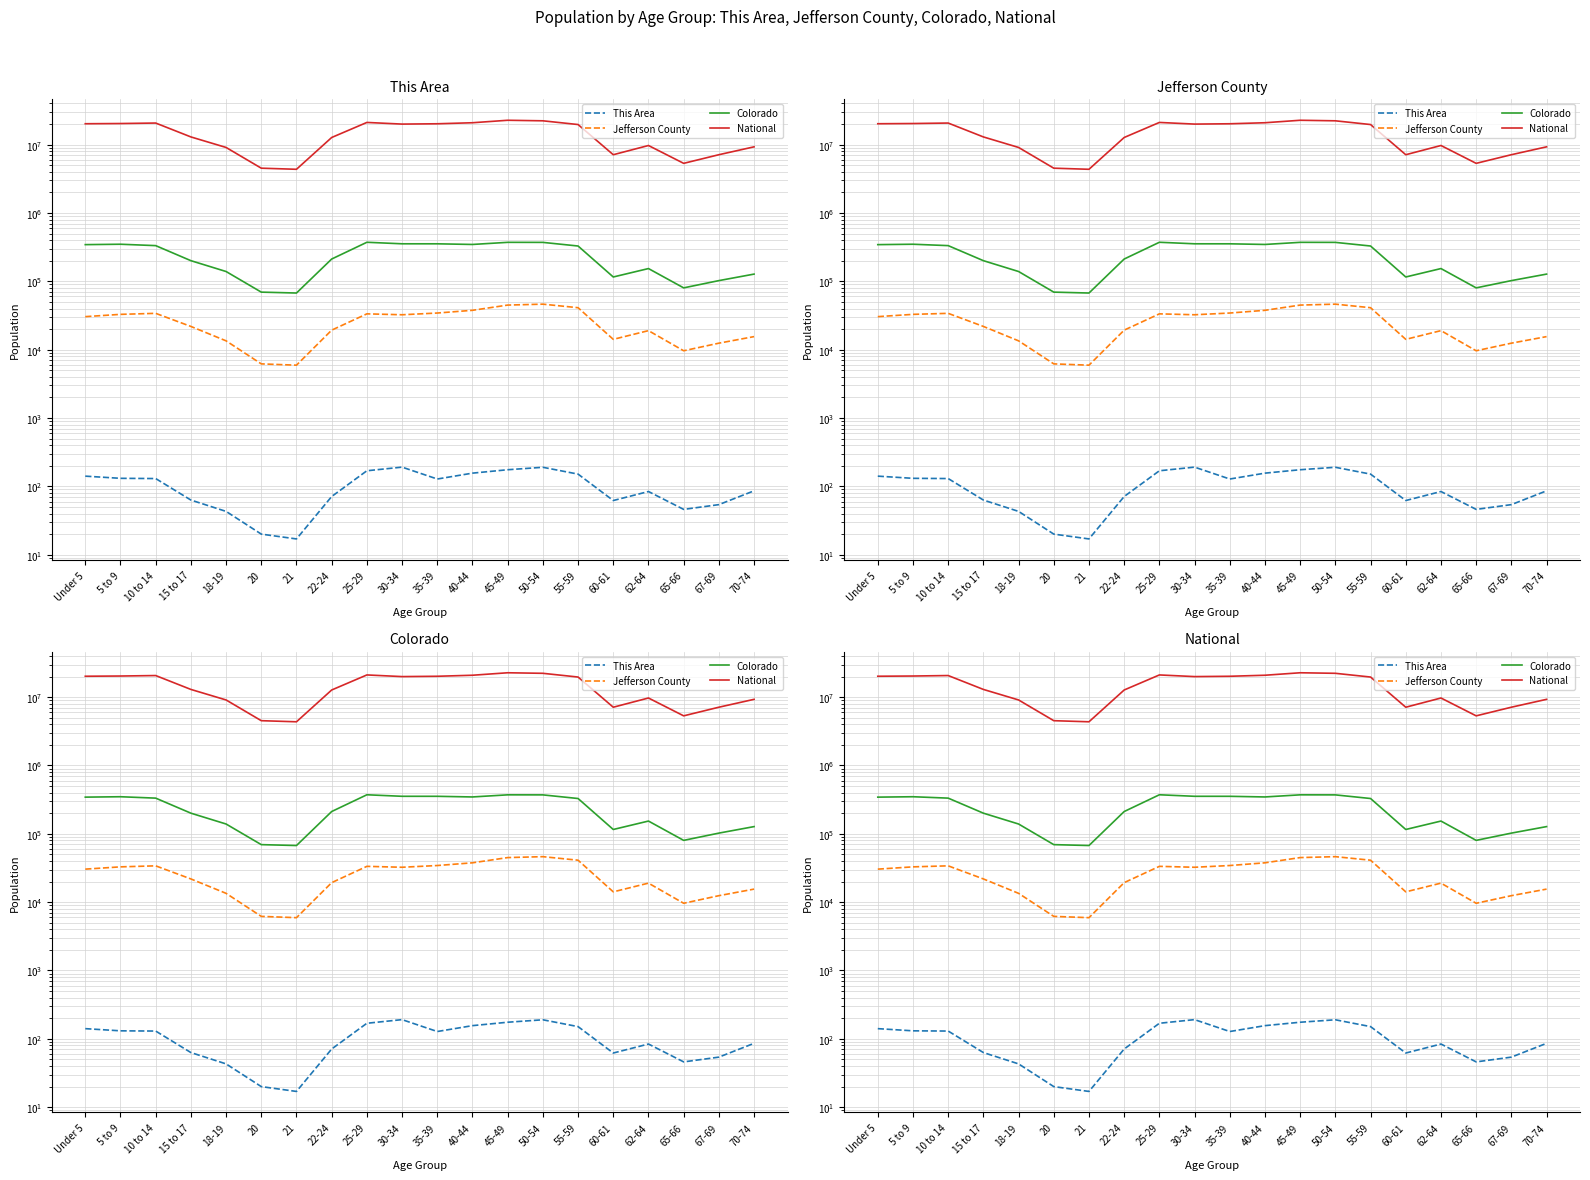

How many categories are shown in the chart?

20